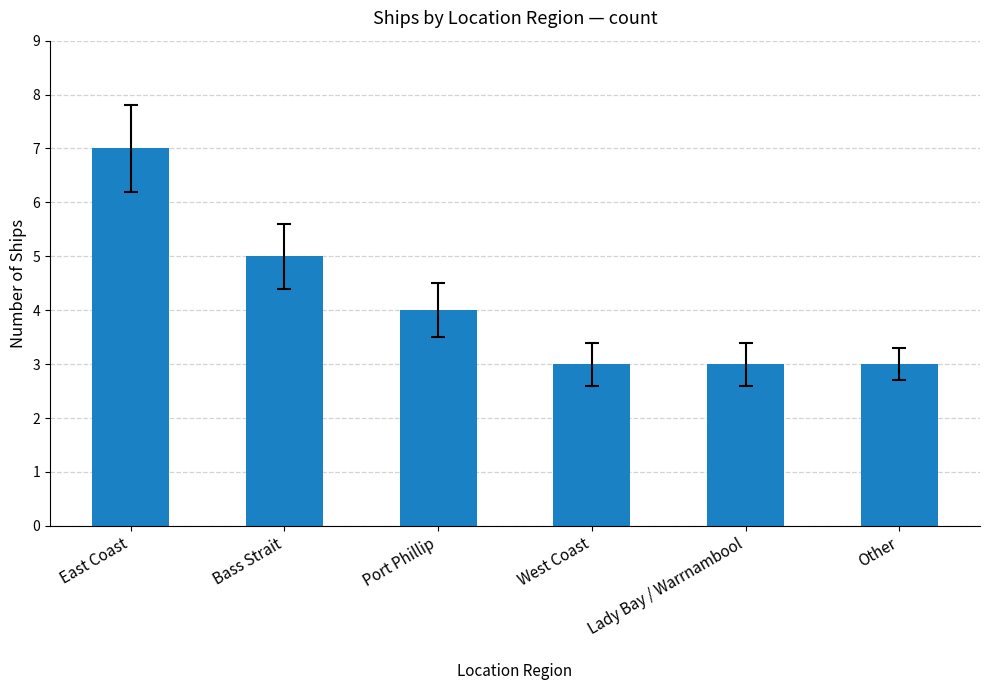

What is the maximum value shown in the chart?

7